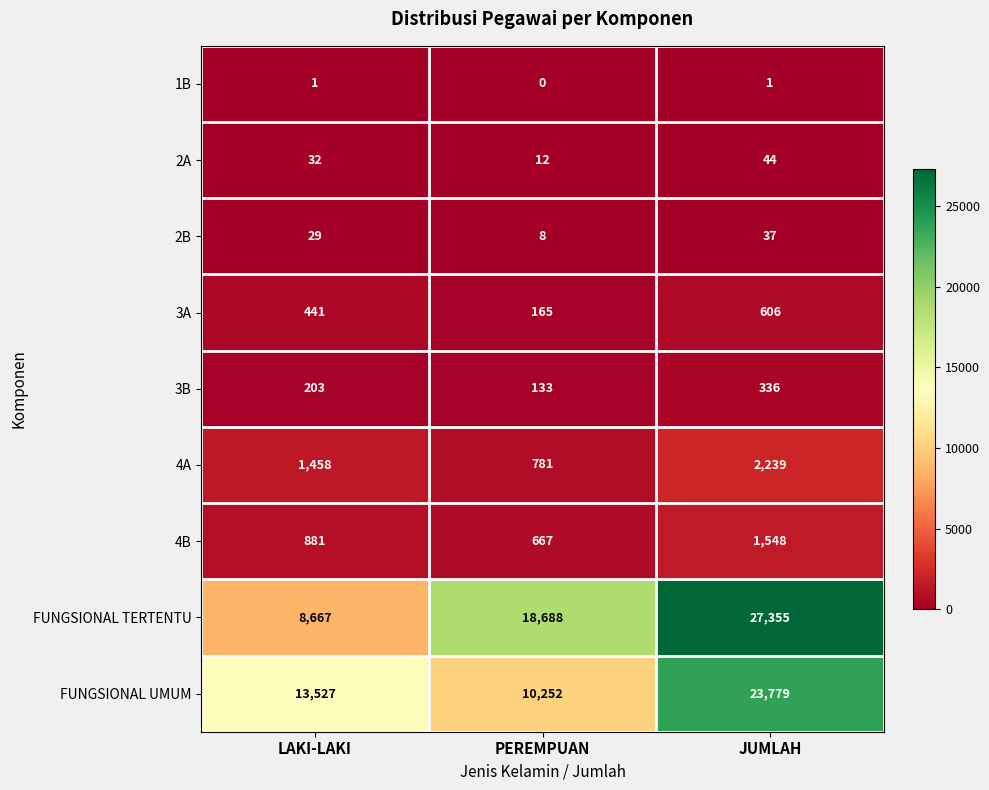

At JUMLAH, list the series in order from largest to smallest.

FUNGSIONAL TERTENTU, FUNGSIONAL UMUM, 4A, 4B, 3A, 3B, 2A, 2B, 1B